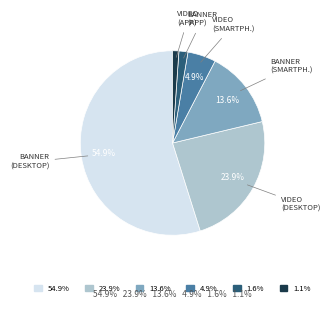

Does 1.6% represent more than half of the total?

No